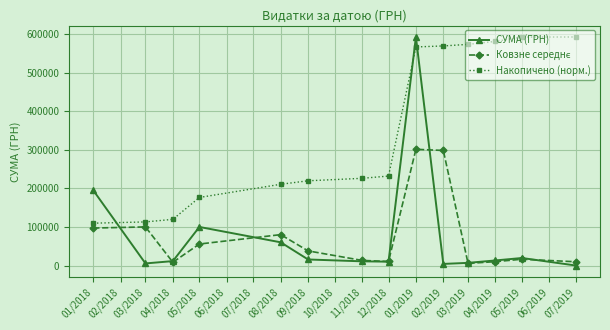

What is the maximum value for СУМА (ГРН)?

592556.2